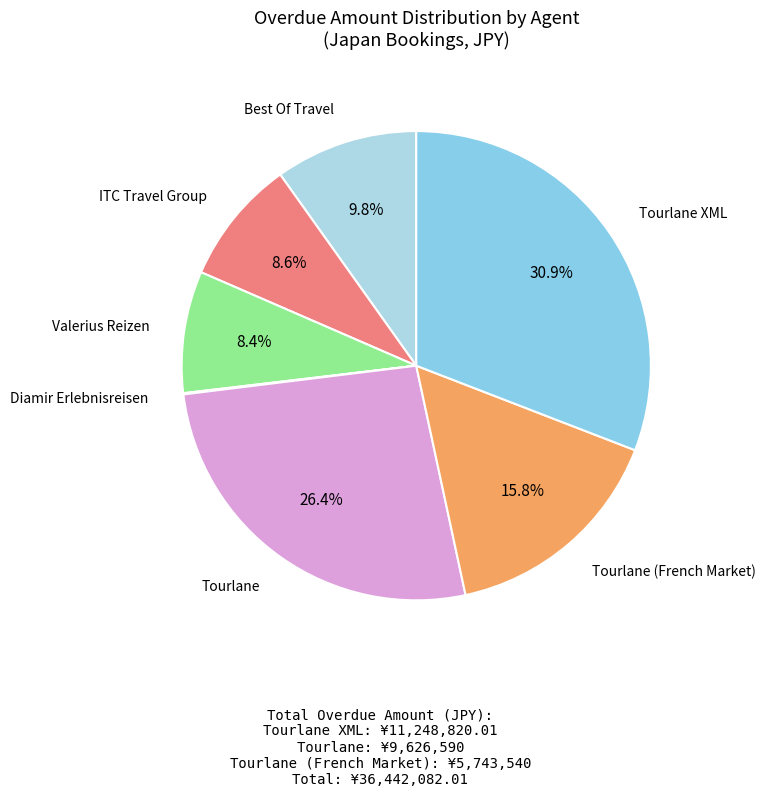

Does any single category account for the majority?

No